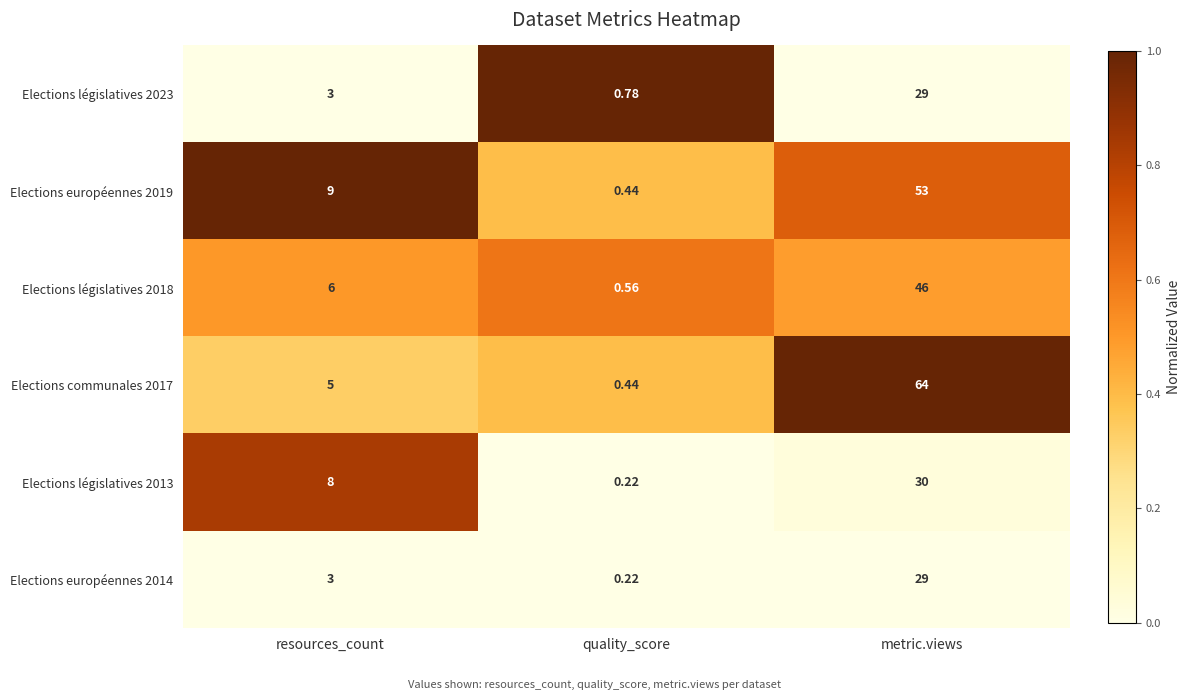

Is the value of Elections législatives 2018 at metric.views greater than the value of Elections législatives 2013 at metric.views?

Yes